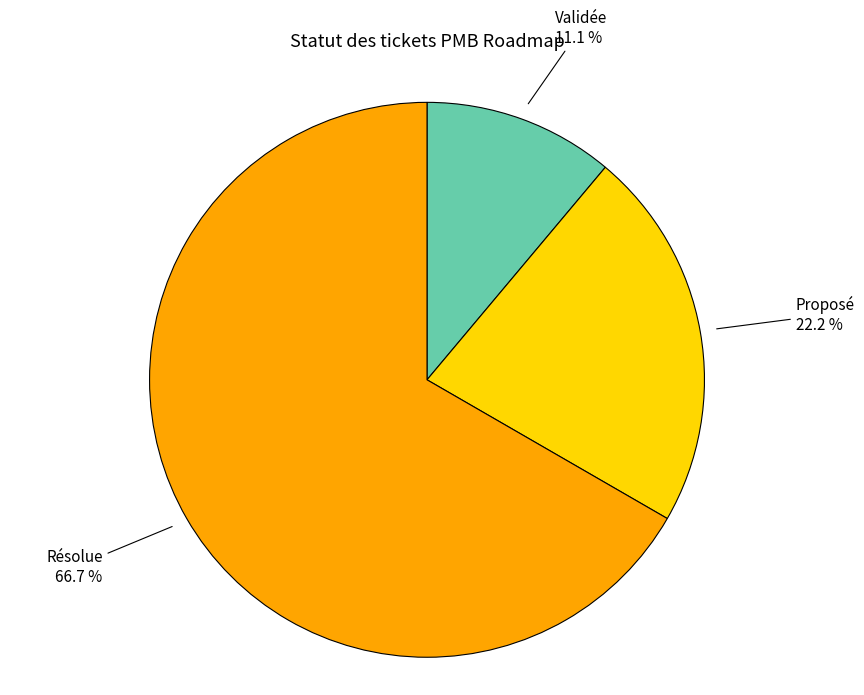

Is there a majority slice in this chart?

Yes